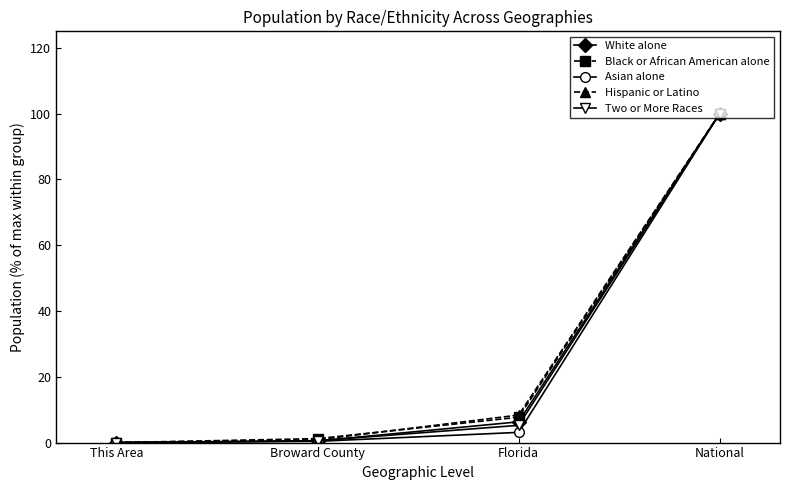

Where is Black or African American alone nearest to the value 50?

Florida